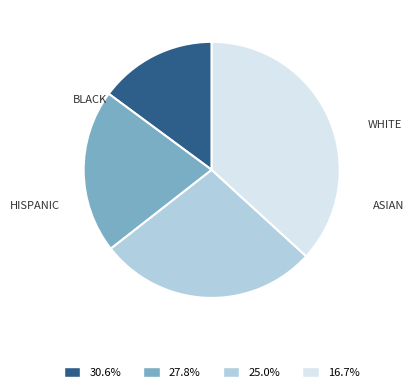

Count the number of slices in the pie.

4